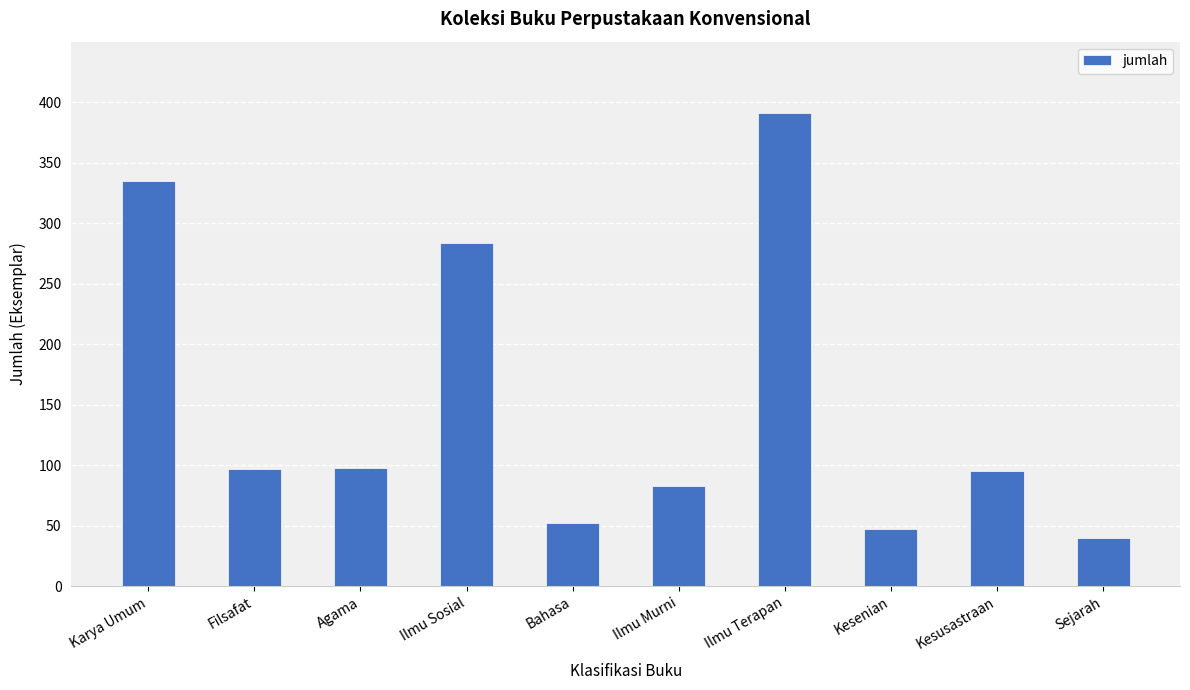

The value at Kesenian is 47. True or false?

True